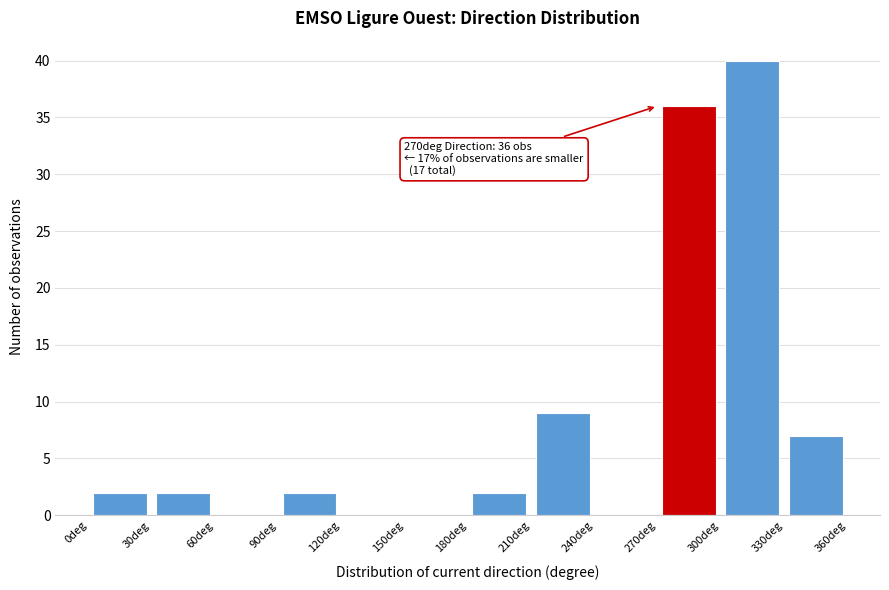

Over which range of the x-axis is the bar tallest?

300 to 330